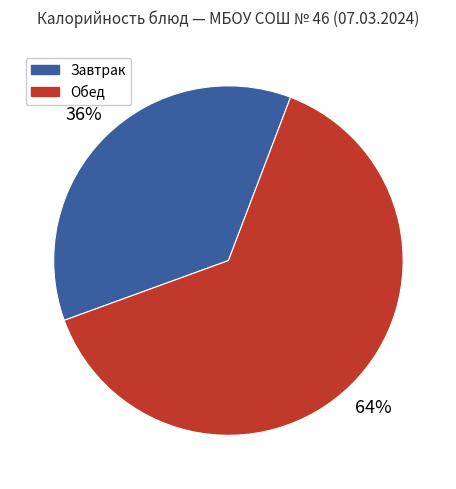

Is there a majority slice in this chart?

Yes